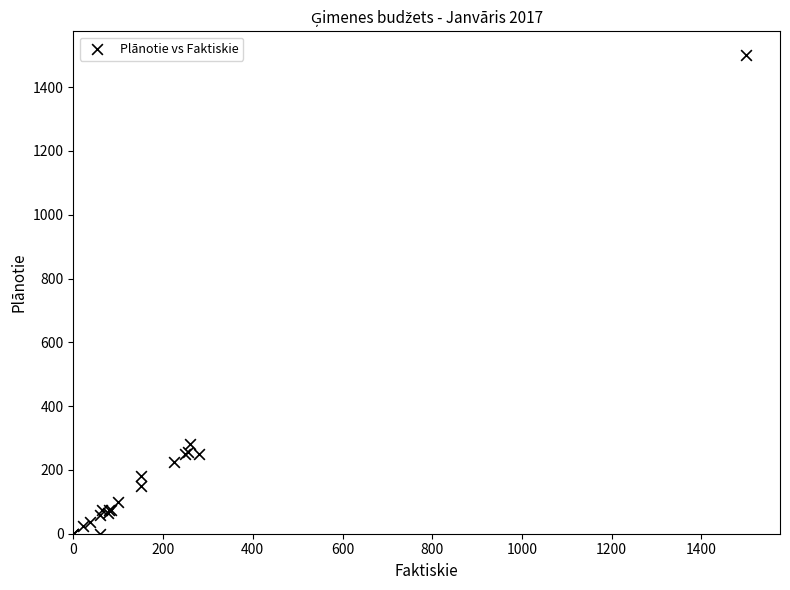

What Y value in the scatter plot is closest to 750?

280